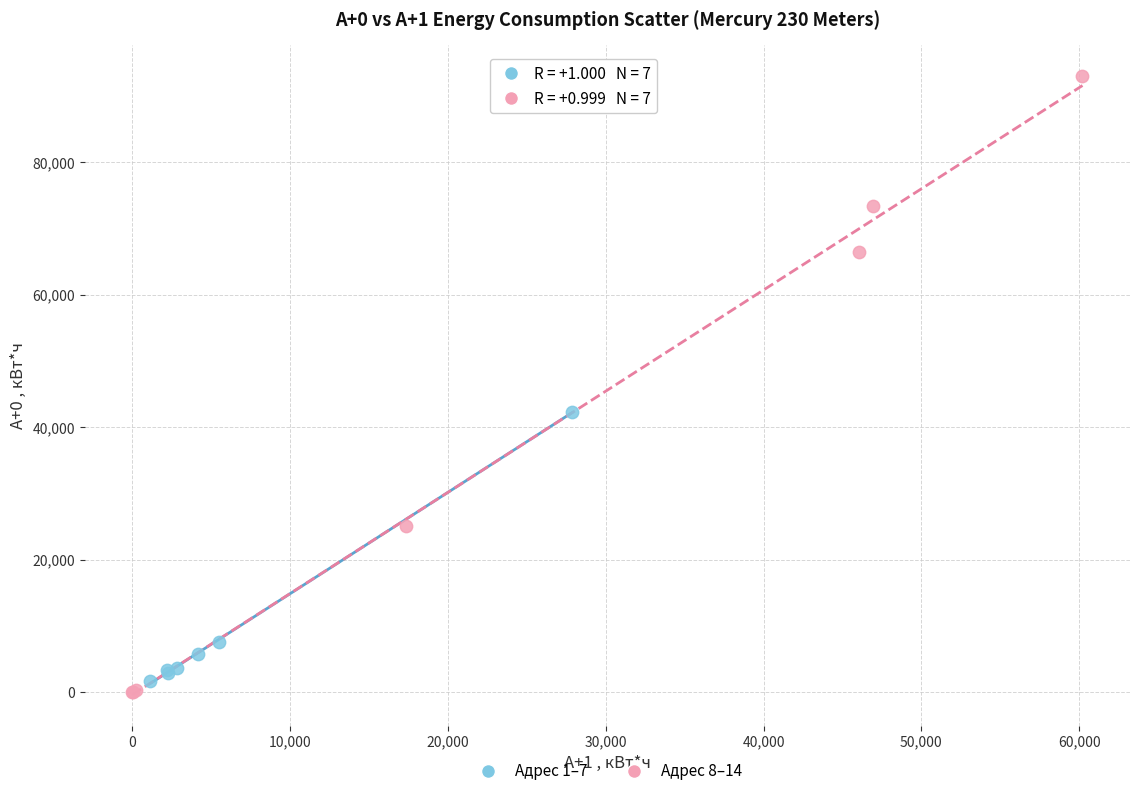

What are all the series names shown in the legend?

Адрес 1–7, Адрес 8–14